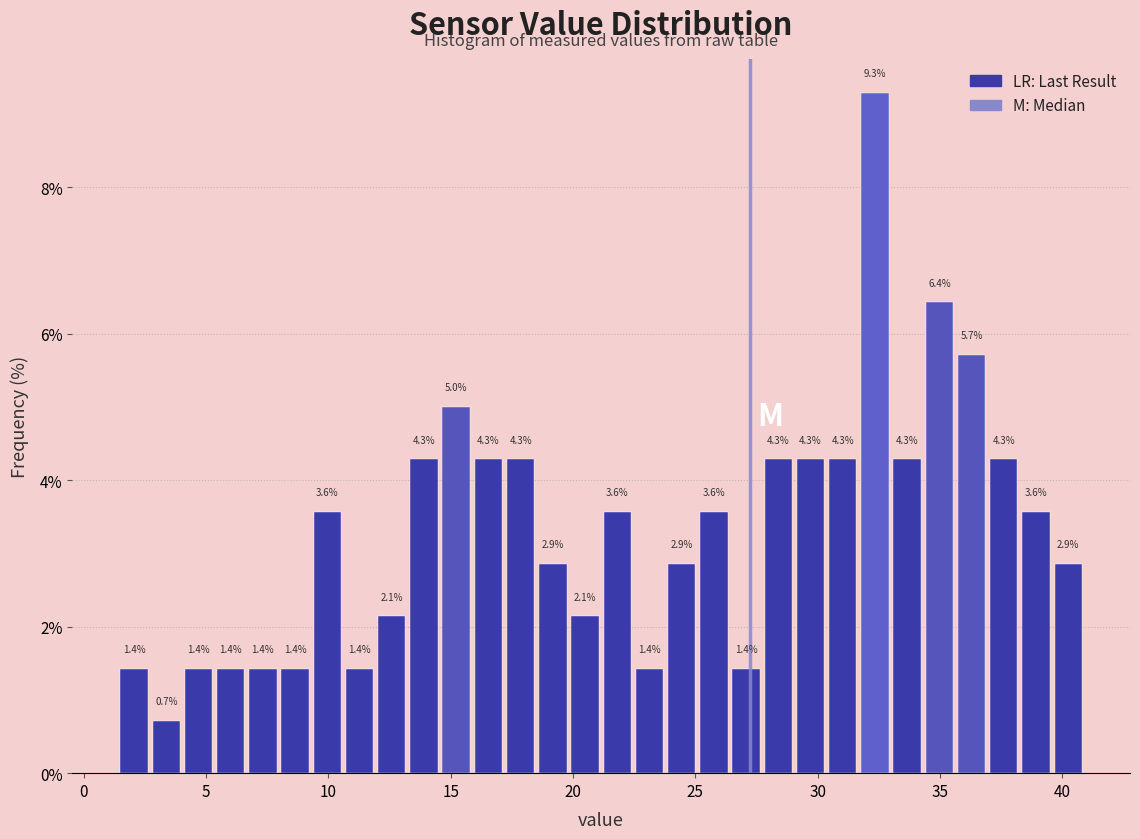

Read against the x-axis, roughly where is the centre of the tallest bar?

32.5